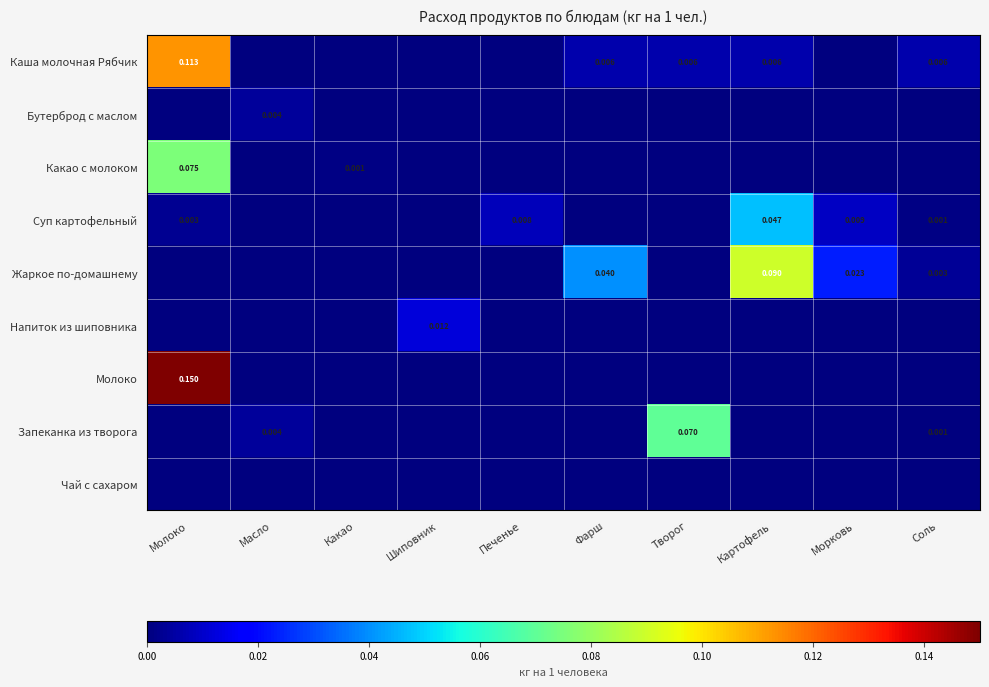

Which has a higher value, Молоко or Печенье?

Молоко